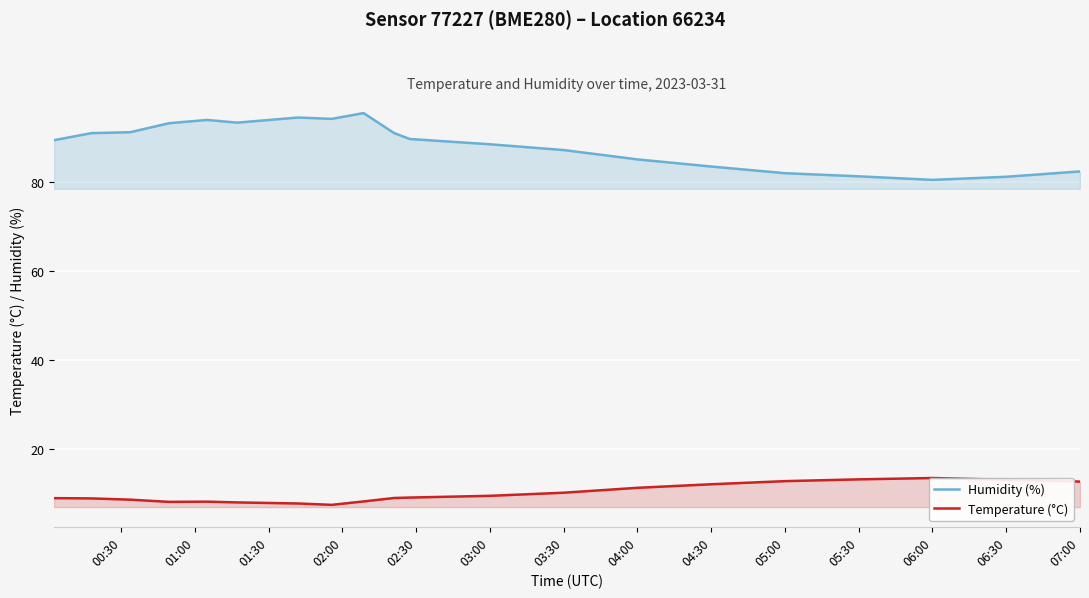

True or false: Temperature (°C) and Humidity (%) intersect in this chart.

False